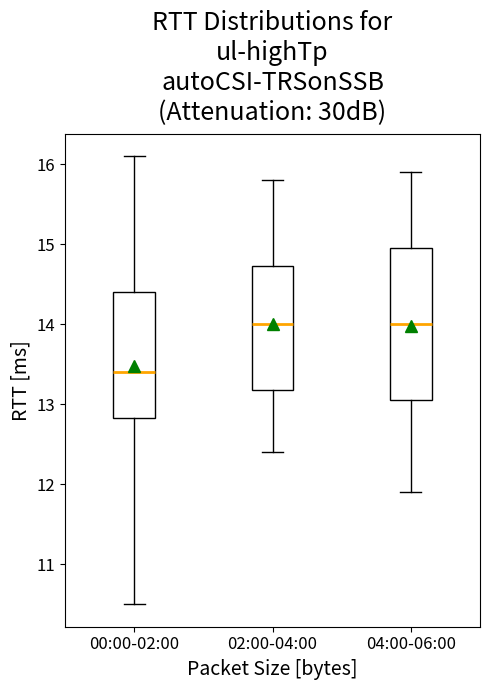

Reading left to right, read every box against the y-axis: the position of its median line, the range the box covers, and the ends of its whiskers. The values are not printed on the chart, so give them approximately, as read against the axis.

00:00-02:00: median 13.4, box 12.8 to 14.4, whiskers 10.5 to 16.1
02:00-04:00: median 14.0, box 13.2 to 14.7, whiskers 12.4 to 15.8
04:00-06:00: median 14.0, box 13.1 to 15.0, whiskers 11.9 to 15.9